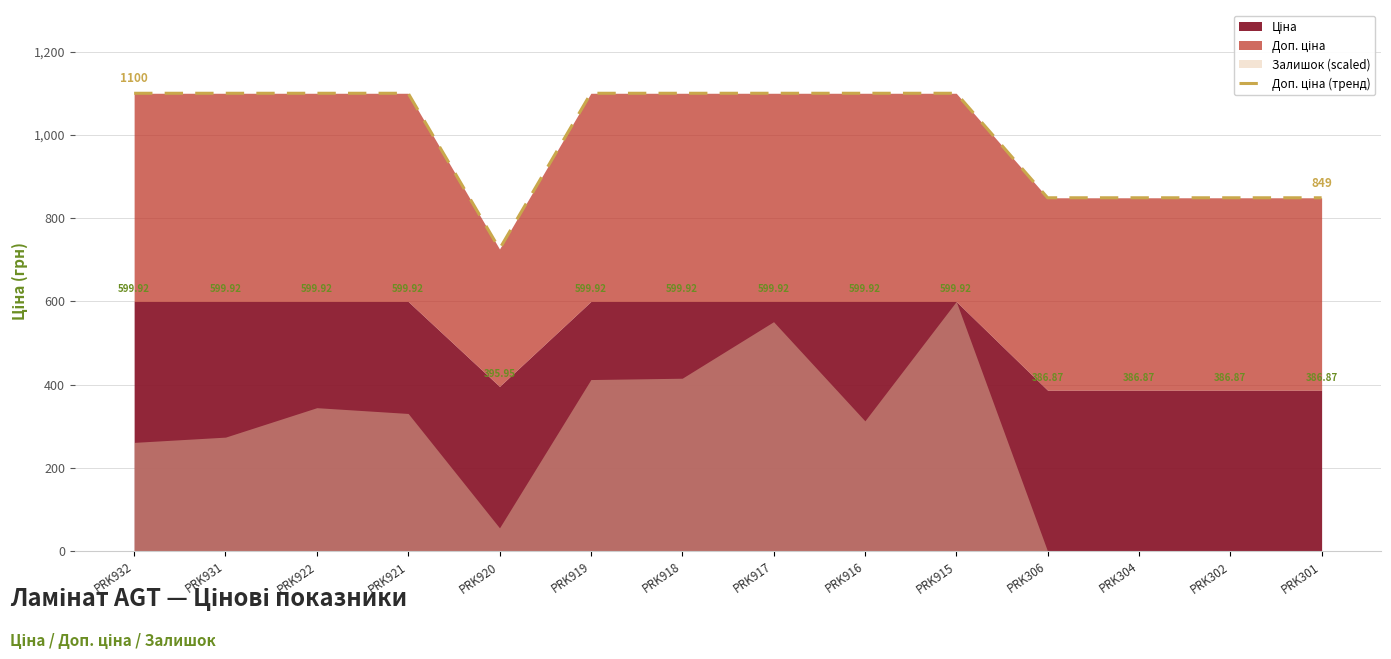

List the labels in order of value, smallest first.

PRK920, PRK306, PRK304, PRK302, PRK301, PRK932, PRK931, PRK922, PRK921, PRK919, PRK918, PRK917, PRK916, PRK915